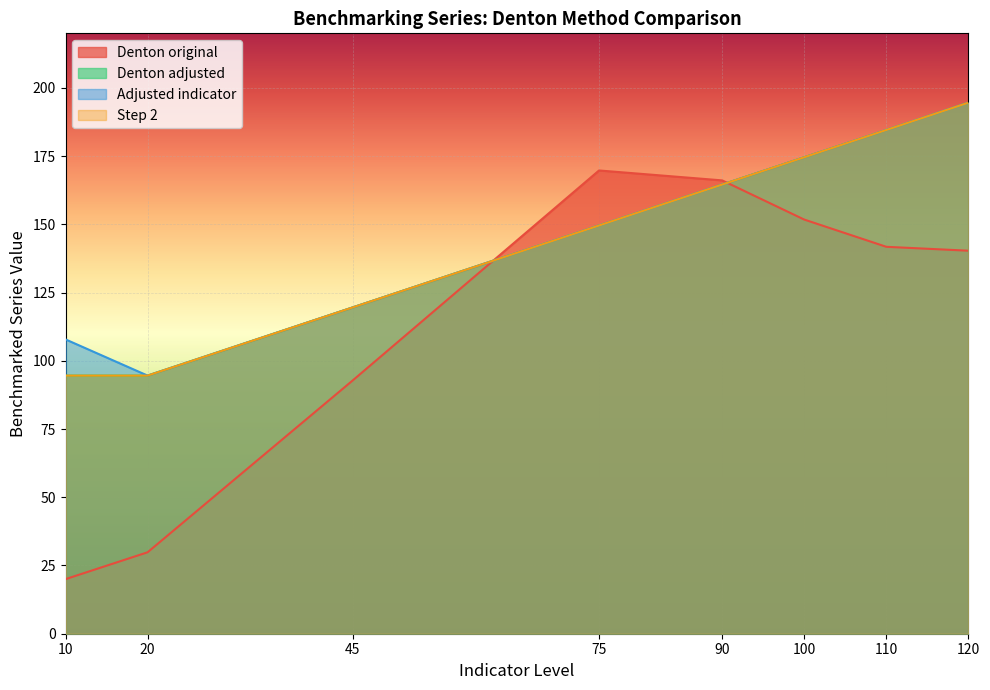

Which label corresponds to the largest value in the chart?

120